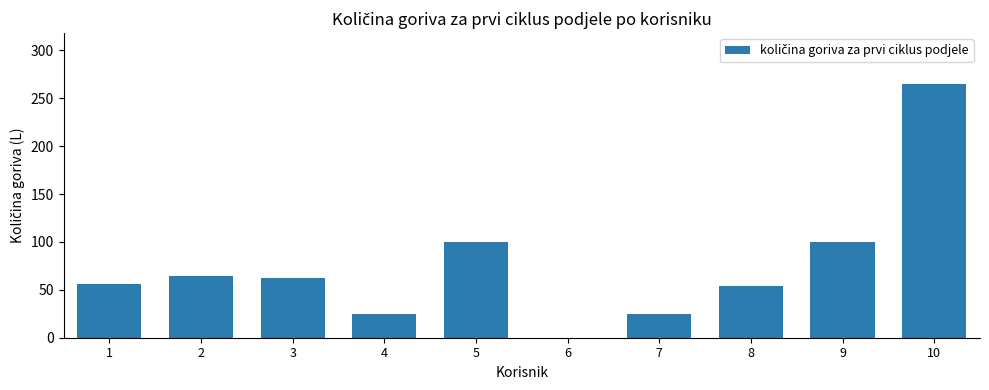

What is the sum of all values?

750.5